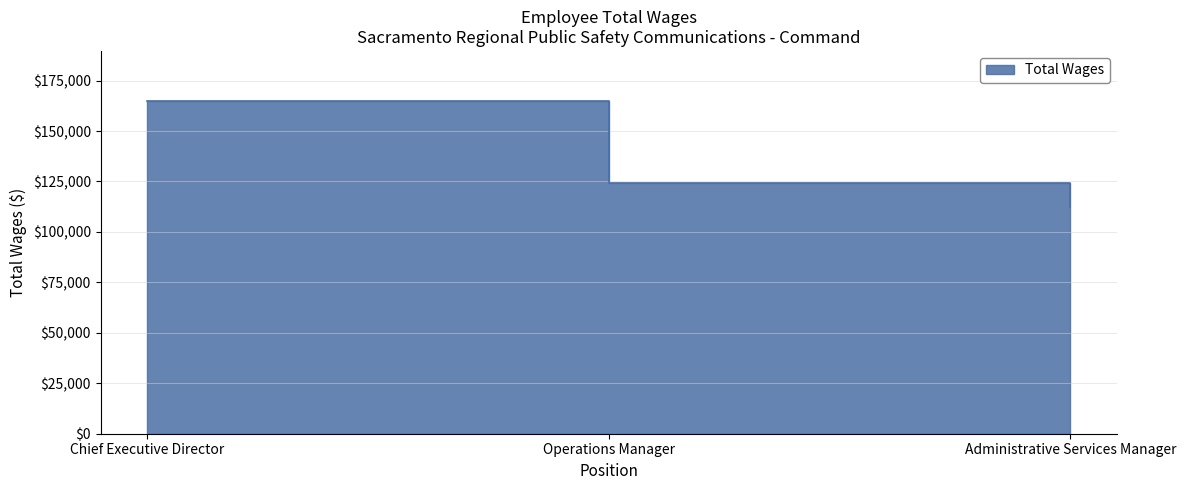

What is the label of the 3rd point from the left?

Administrative Services Manager